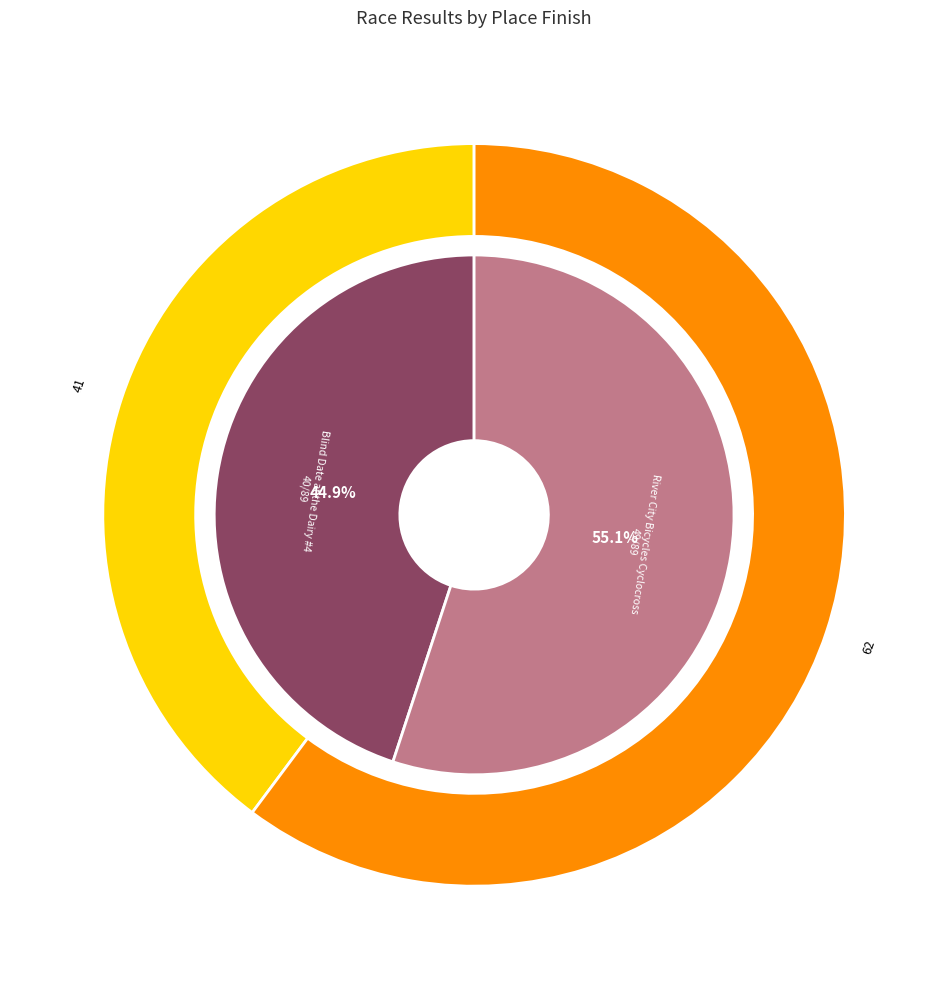

How much of the chart is everything except Blind Date at the Dairy #4?

55.1%